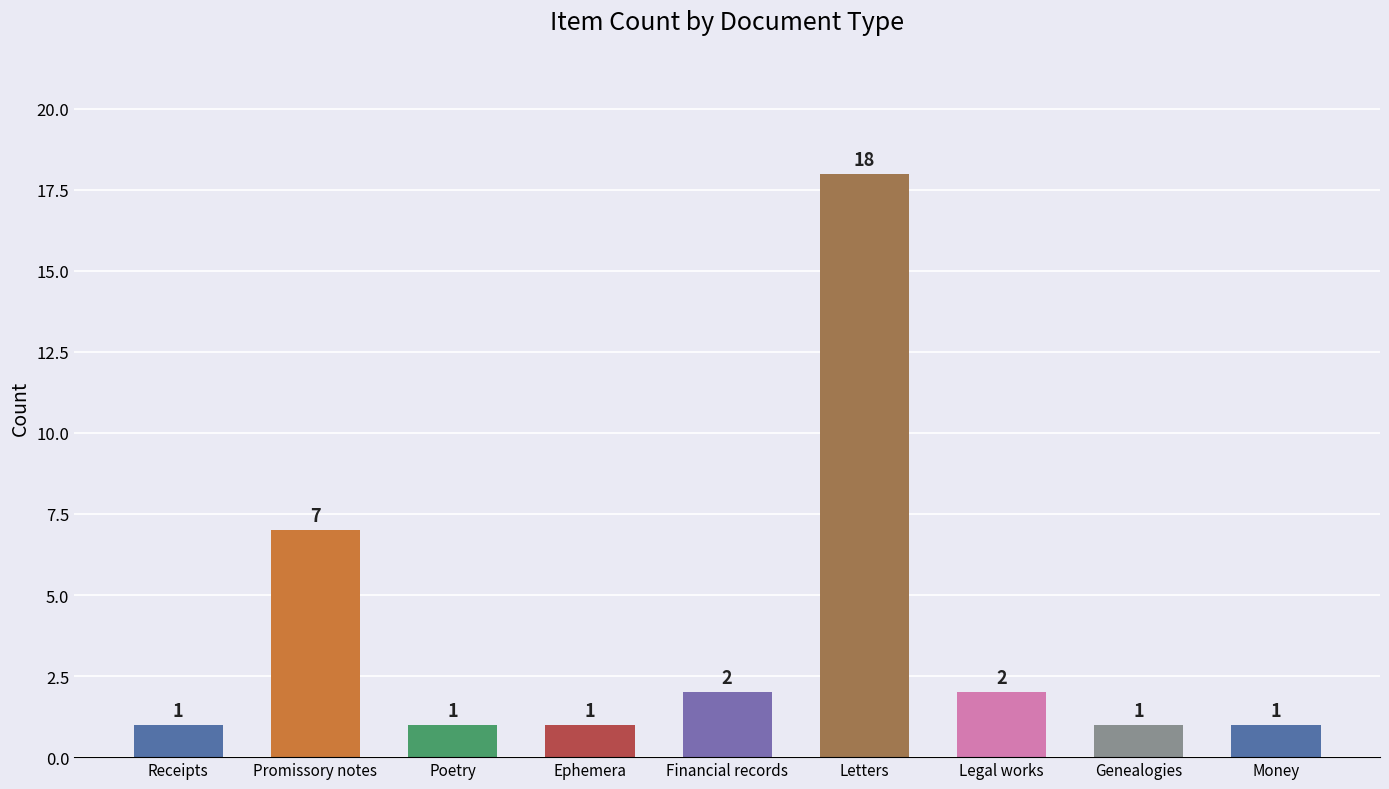

Which has a higher value, Ephemera or Legal works?

Legal works